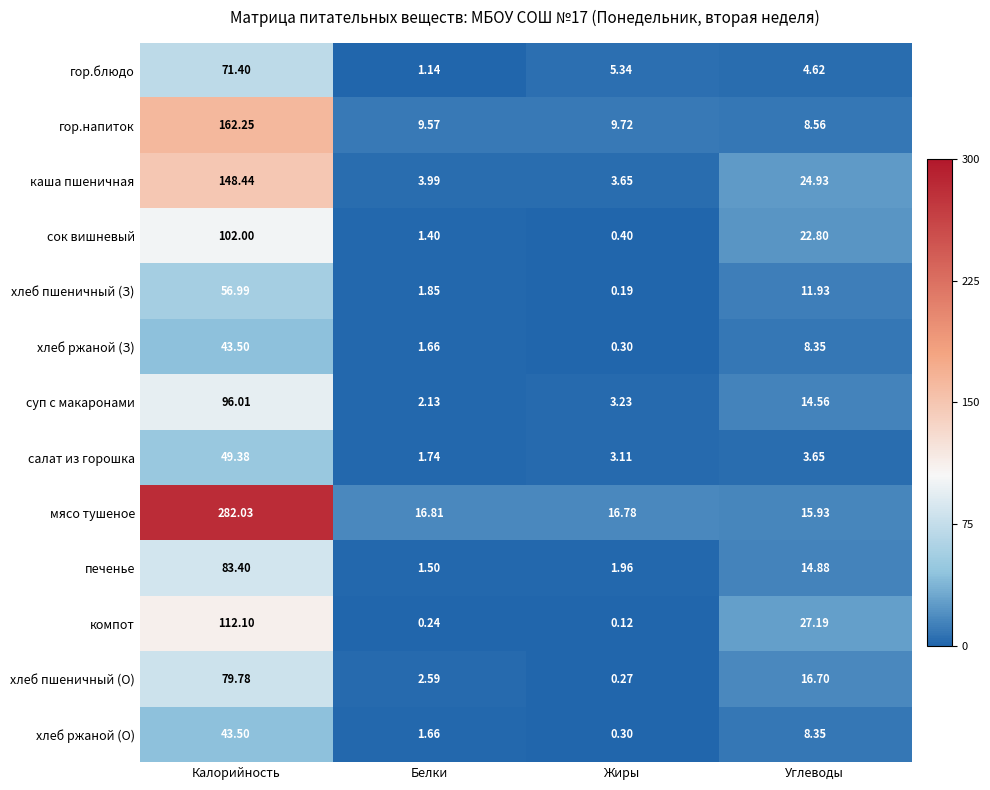

List the labels in order of суп с макаронами value, smallest first.

Белки, Жиры, Углеводы, Калорийность